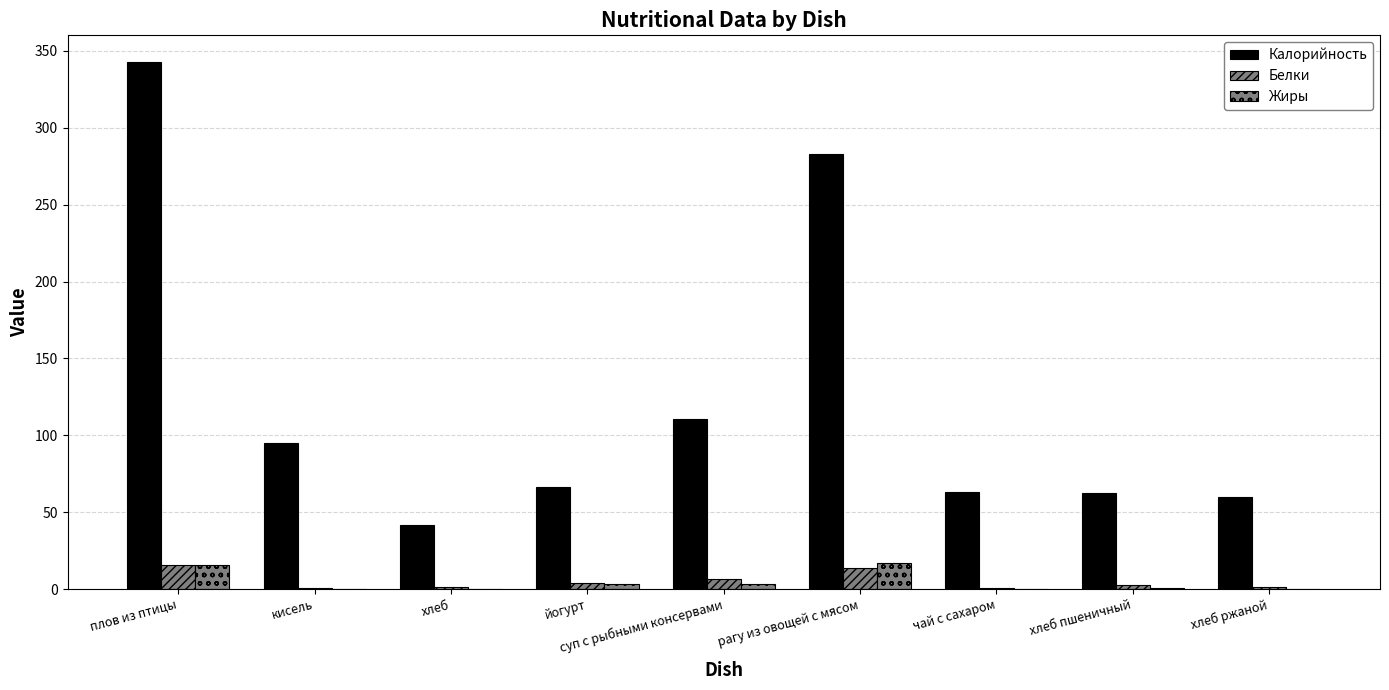

How many groups of bars are there?

9